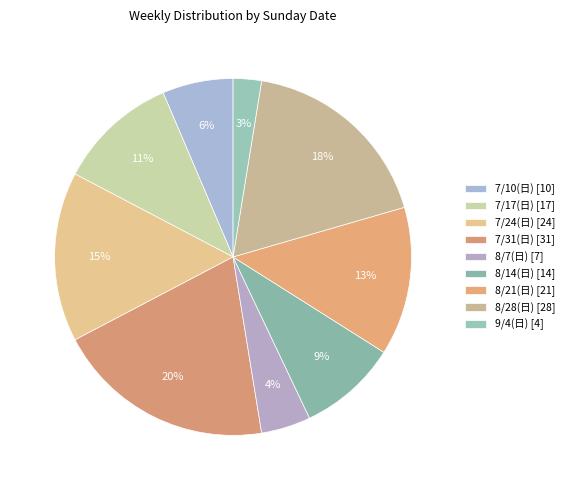

Count the number of slices in the pie.

9